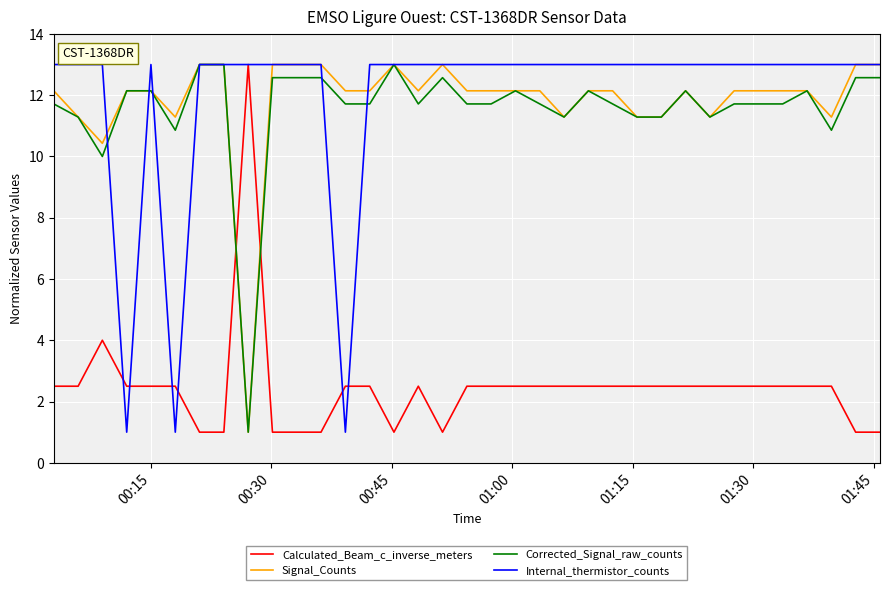

What are all the series names shown in the legend?

Calculated_Beam_c_inverse_meters, Signal_Counts, Corrected_Signal_raw_counts, Internal_thermistor_counts